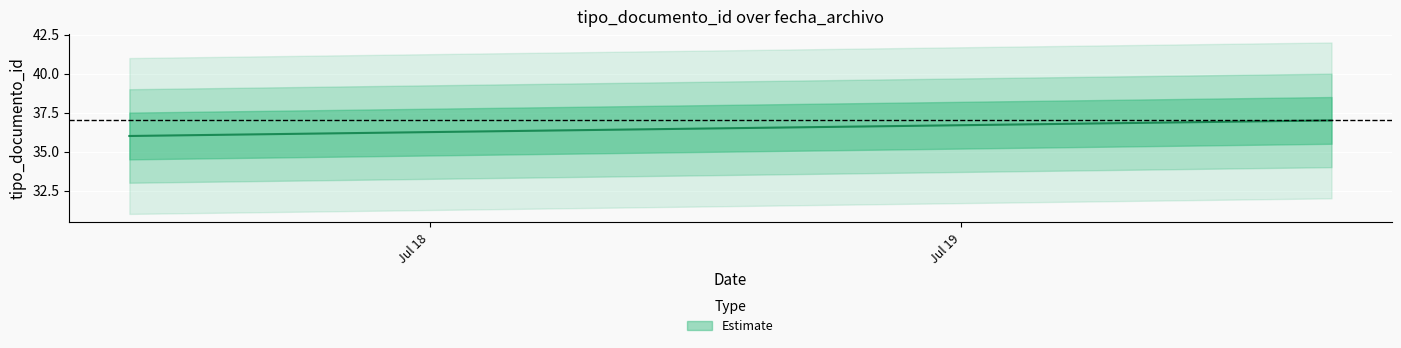

Which category has the lowest value across all series?

2010-07-17 10:26:30